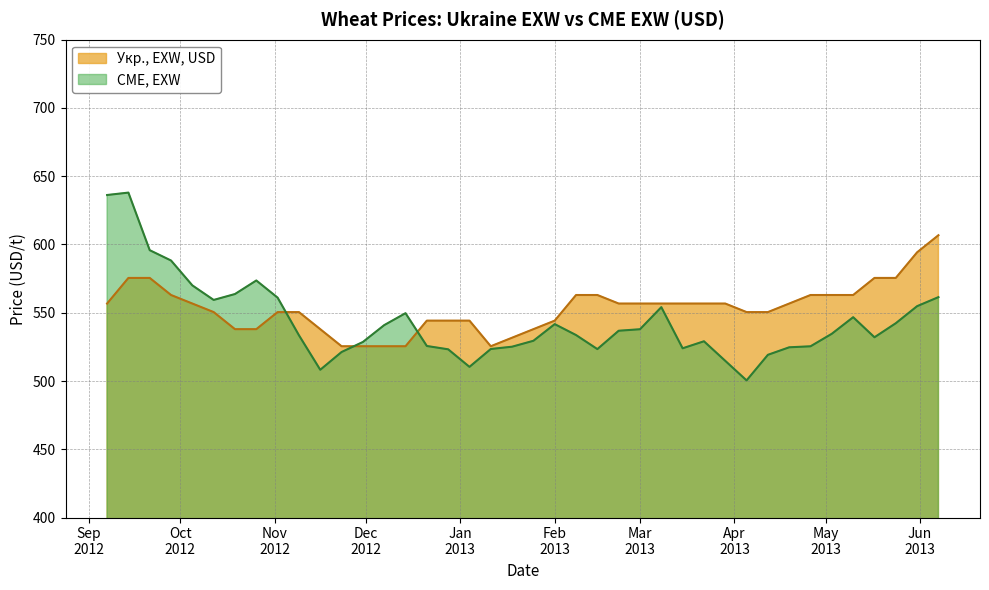

What is the difference between the second highest and minimum values in the CME, EXW series?

135.8